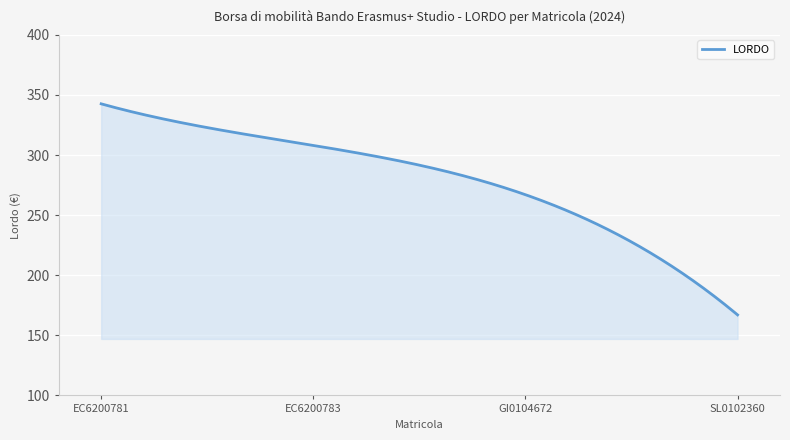

What is the greatest value displayed?

342.6